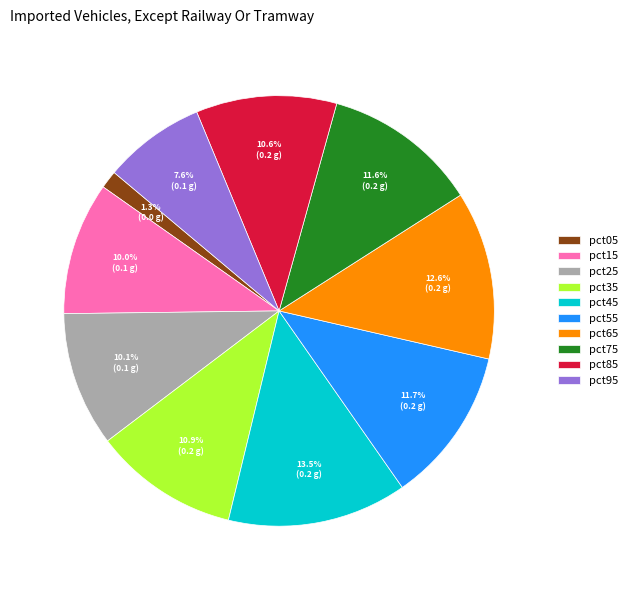

Do pct45 and pct65 together represent more than half of the pie?

No